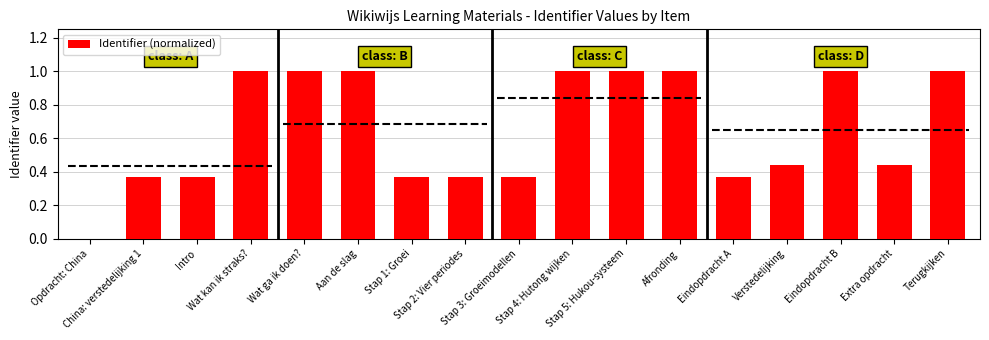

What is the sum of all values?

11.1